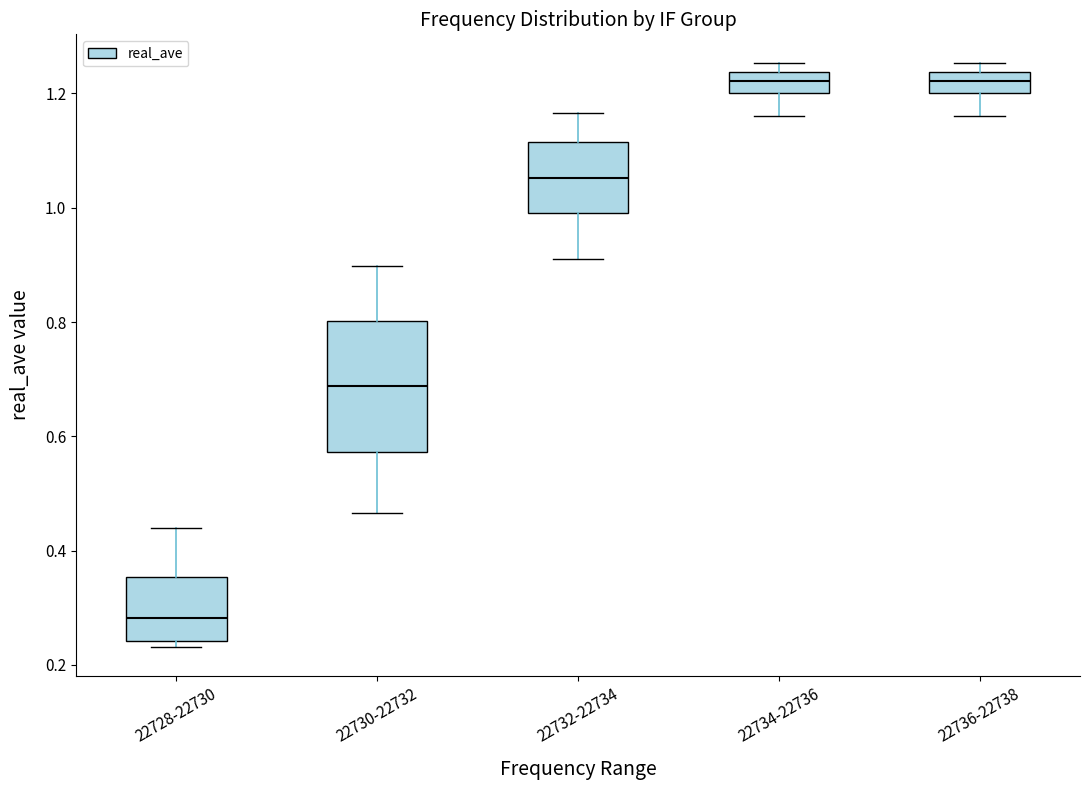

Comparing the boxes themselves (not the whiskers), which one is the tallest?

22730-22732